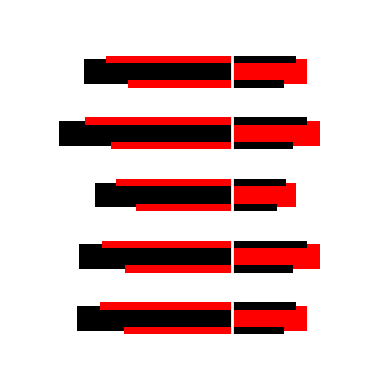

What is the value of the Foreign bar at the 1st from the left?

30.4